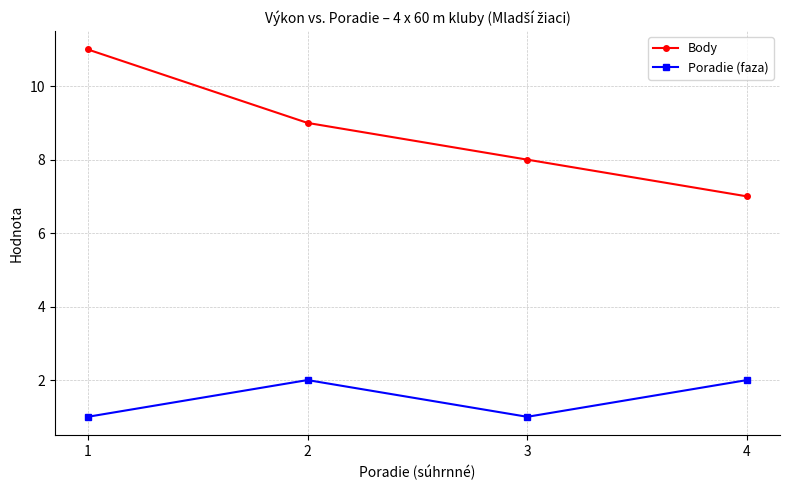

Is it true that Poradie (faza) equals 2 at 3?

False